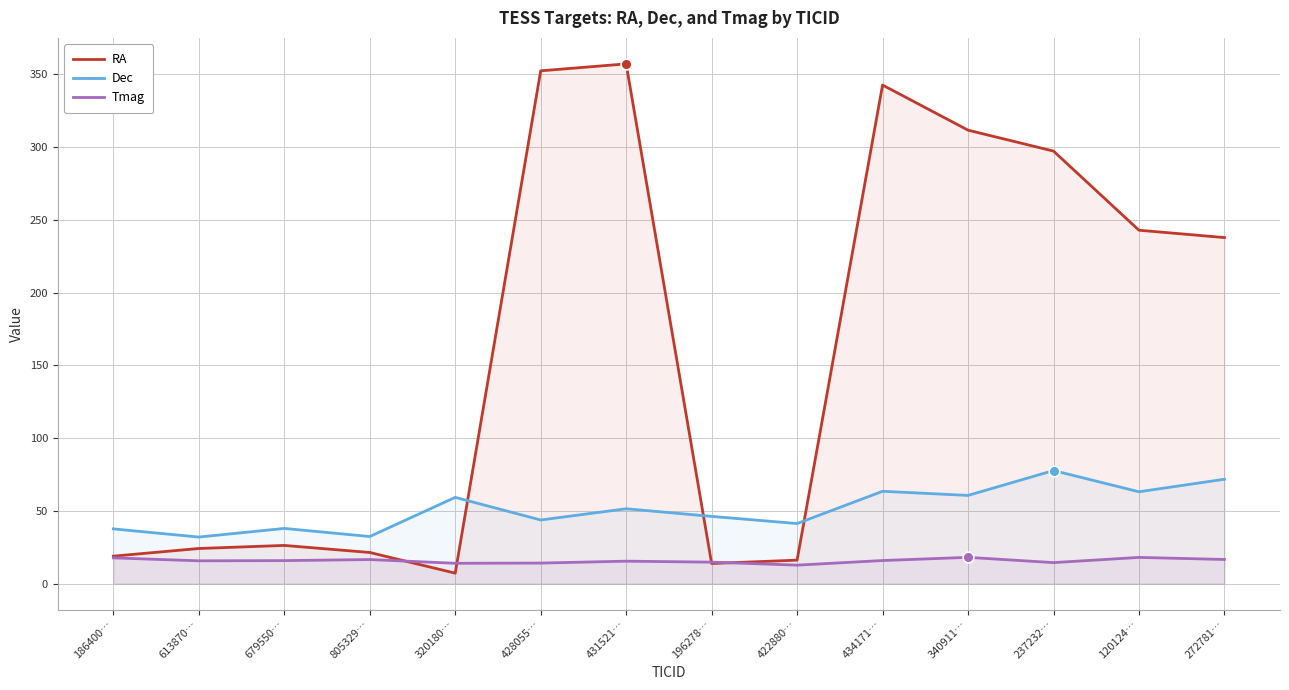

Is the value of RA at 196278… greater than the value of Dec at 120124…?

No